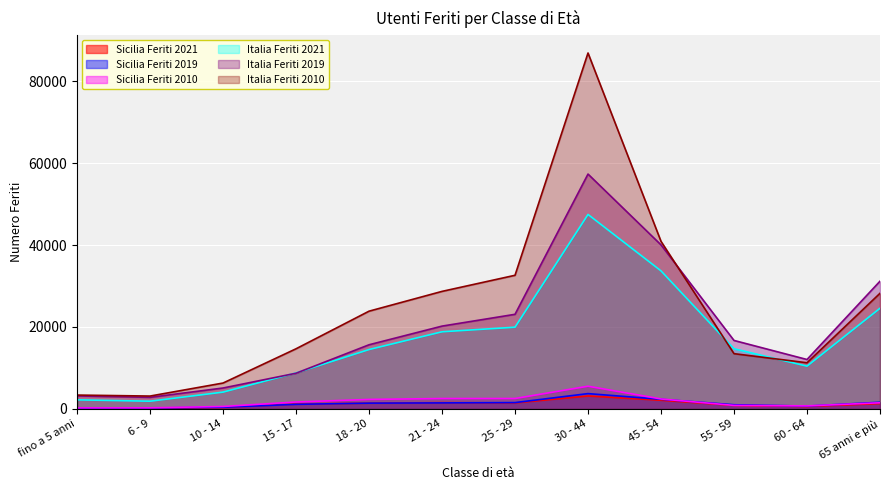

What is the label of the 8th point from the right?

18 - 20